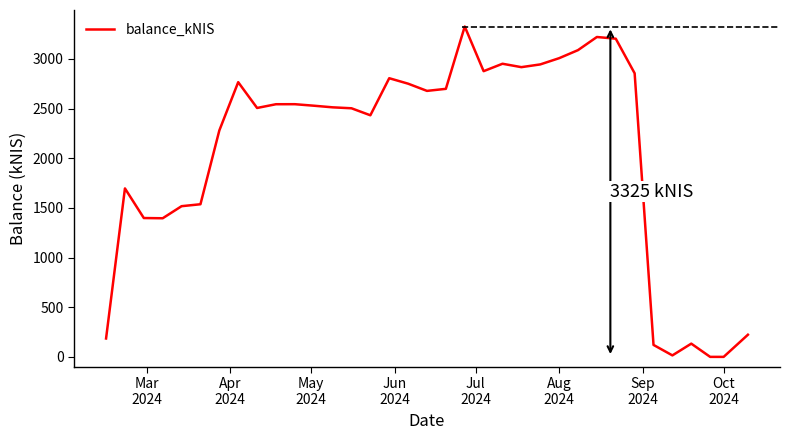

True or false: there are more than 1 points higher than both neighbors.

True